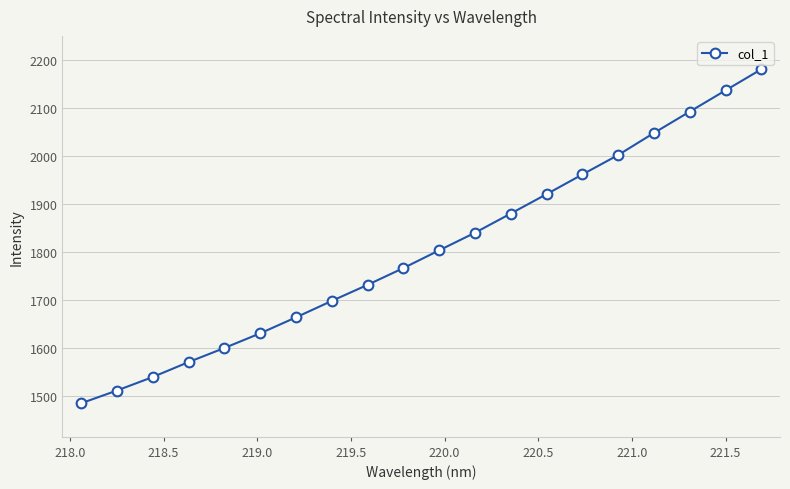

True or false: the data has more than 1 interior local peaks.

False